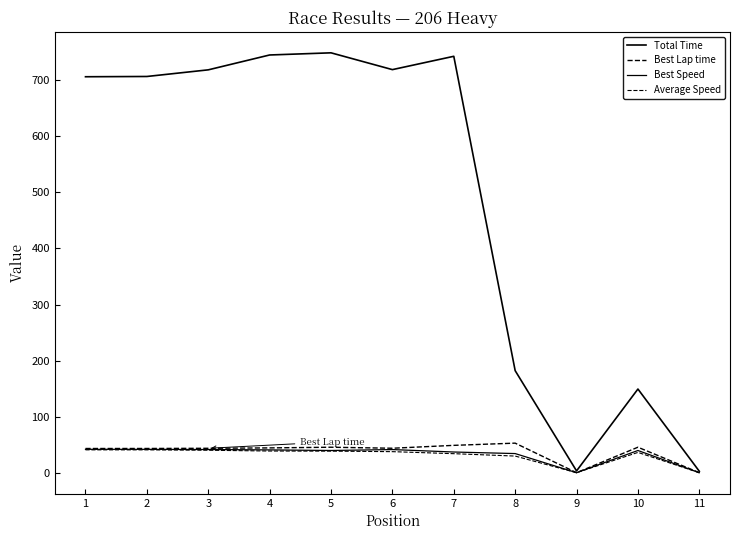

How many values in the Best Lap time series exceed 43?

9